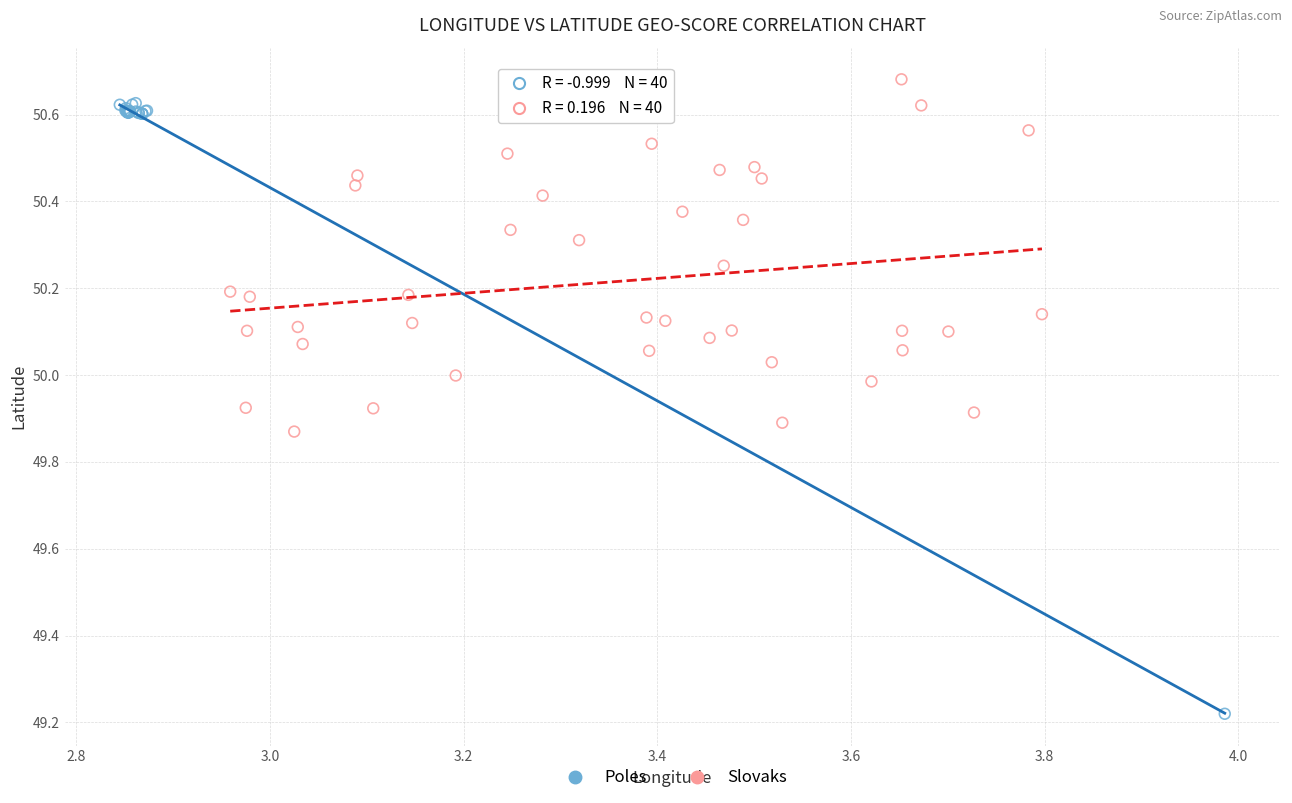

Which series reaches the minimum Y coordinate?

Poles